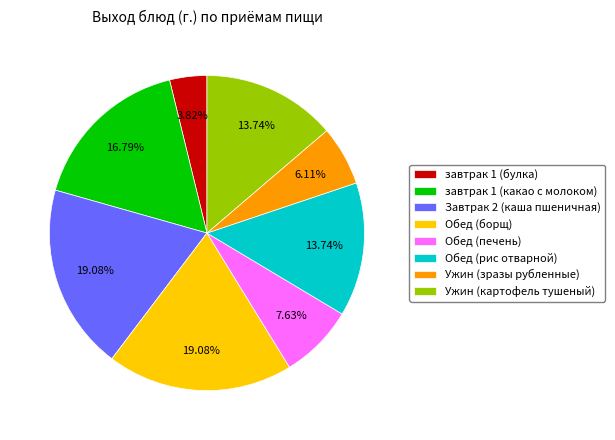

To the nearest percent, what percentage of the pie is завтрак 1 (булка)?

4%